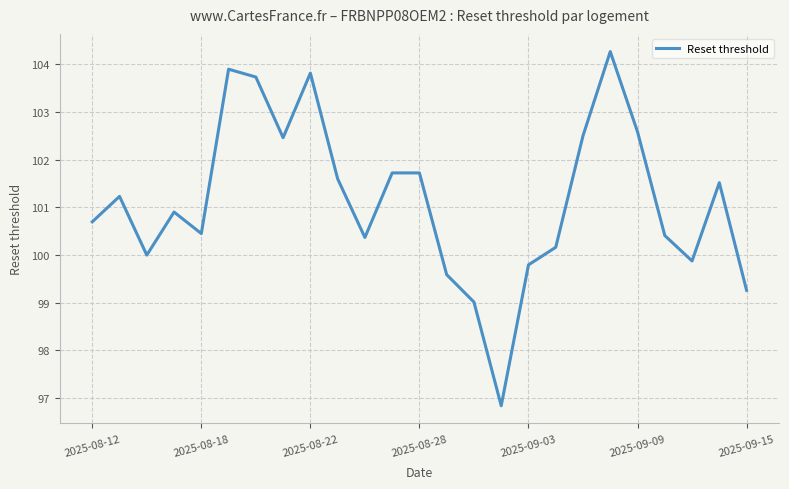

What is the smallest value displayed?

96.8